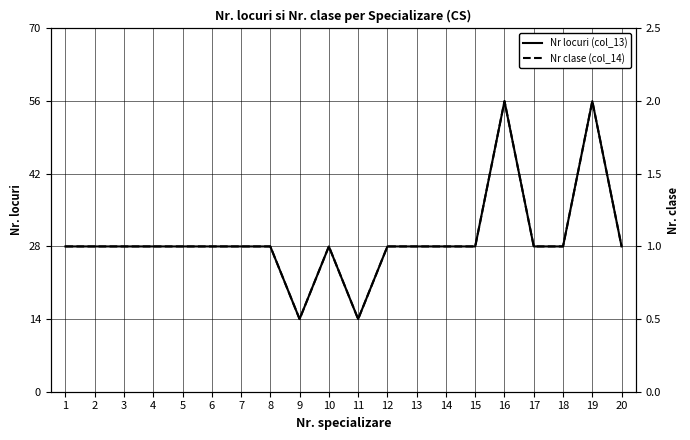

Reading left to right, what are all the values shown in this chart?

Nr locuri (col_13): 28.0	28.0	28.0	28.0	28.0	28.0	28.0	28.0	14.0	28.0	14.0	28.0	28.0	28.0	28.0	56.0	28.0	28.0	56.0	28.0
Nr clase (col_14): 1.0	1.0	1.0	1.0	1.0	1.0	1.0	1.0	0.5	1.0	0.5	1.0	1.0	1.0	1.0	2.0	1.0	1.0	2.0	1.0